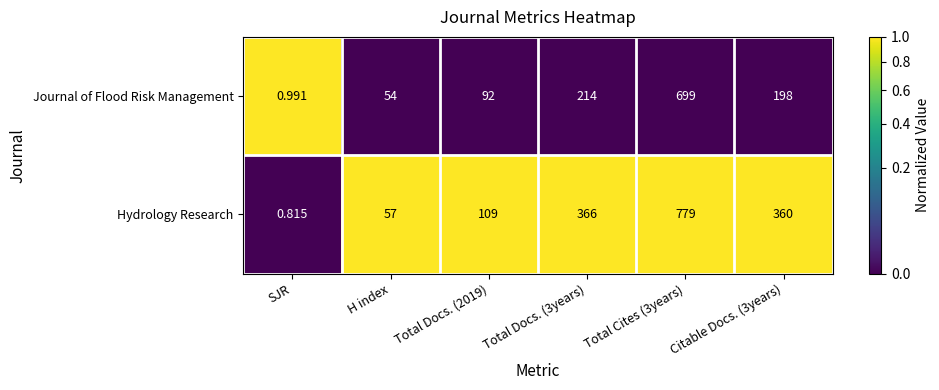

Which category has the lowest value across all series?

SJR